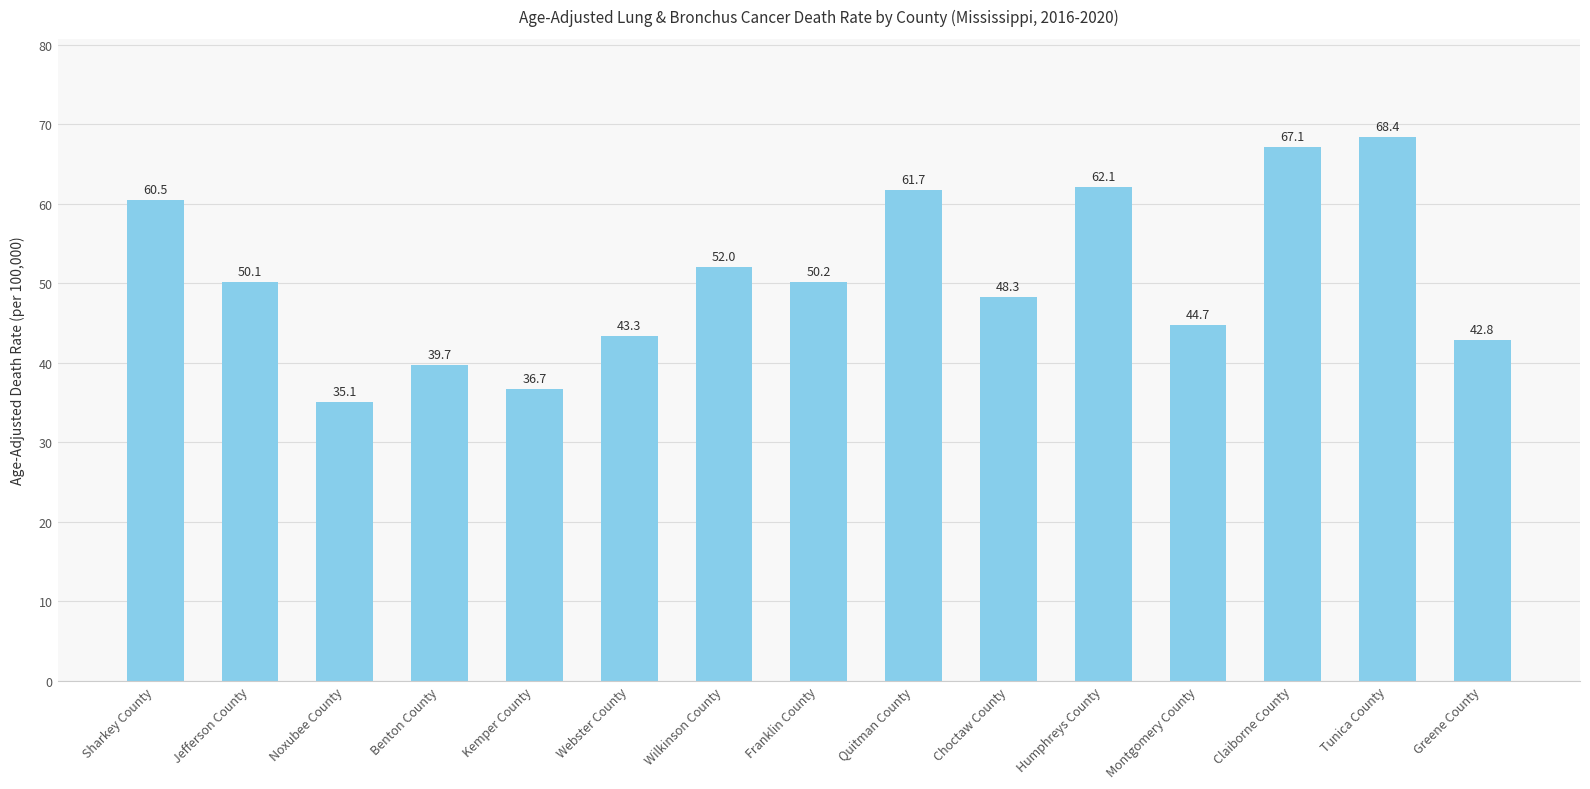

How many bars are there in total?

15